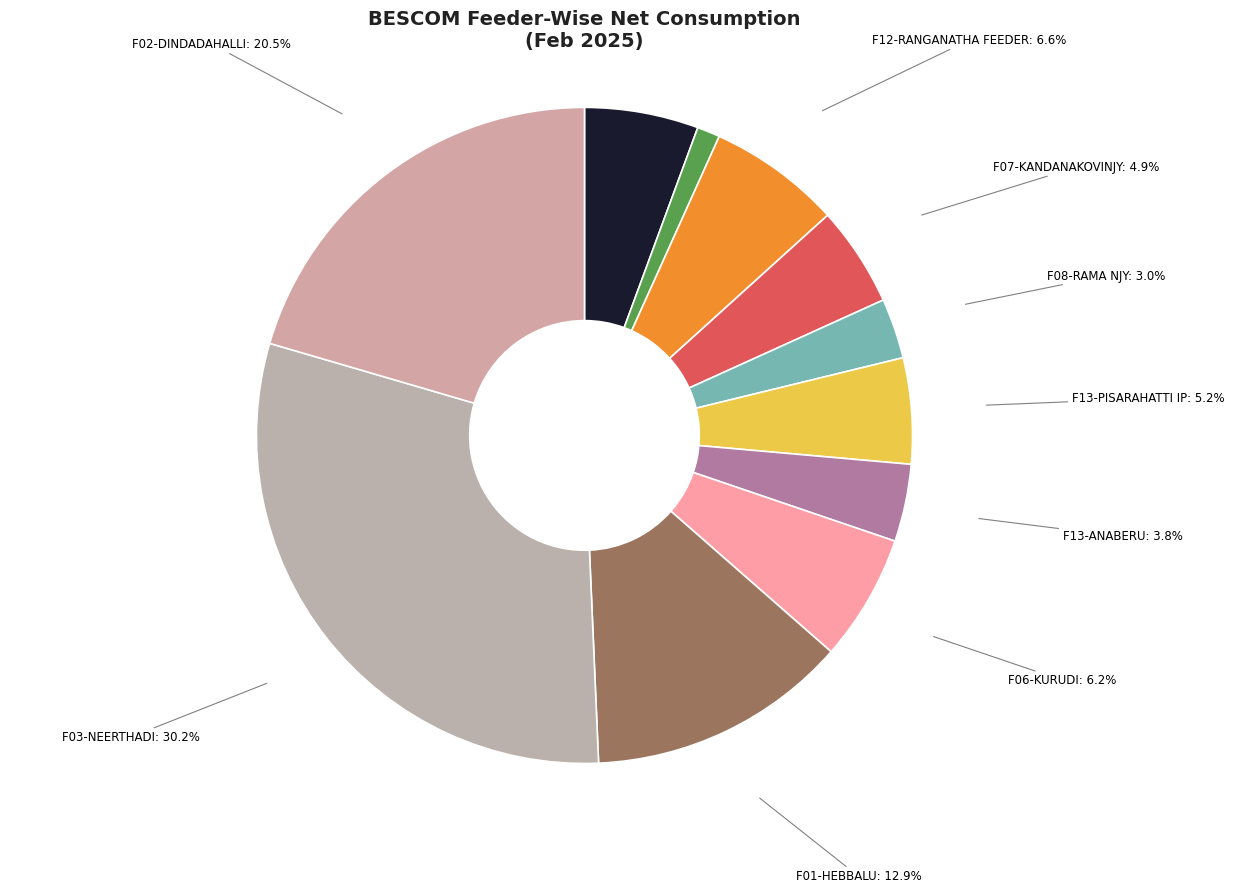

Which slice is the largest?

F03-NEERTHADI